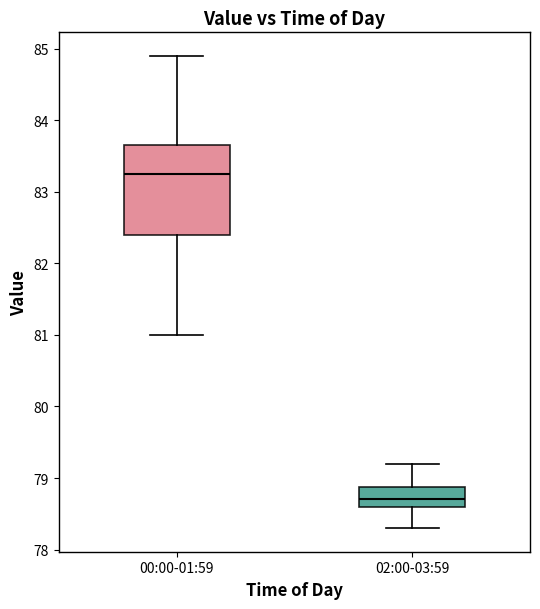

Comparing the boxes themselves (not the whiskers), which one is the tallest?

00:00-01:59